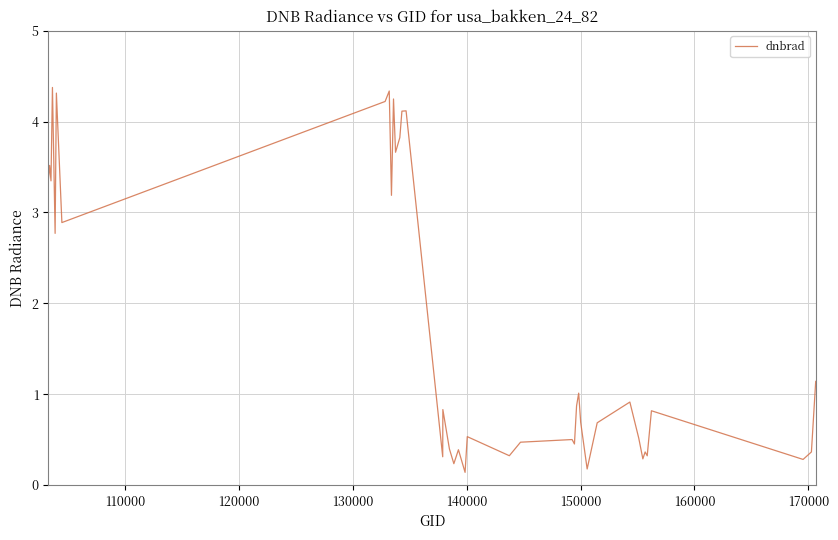

What is the maximum value shown in the chart?

4.4